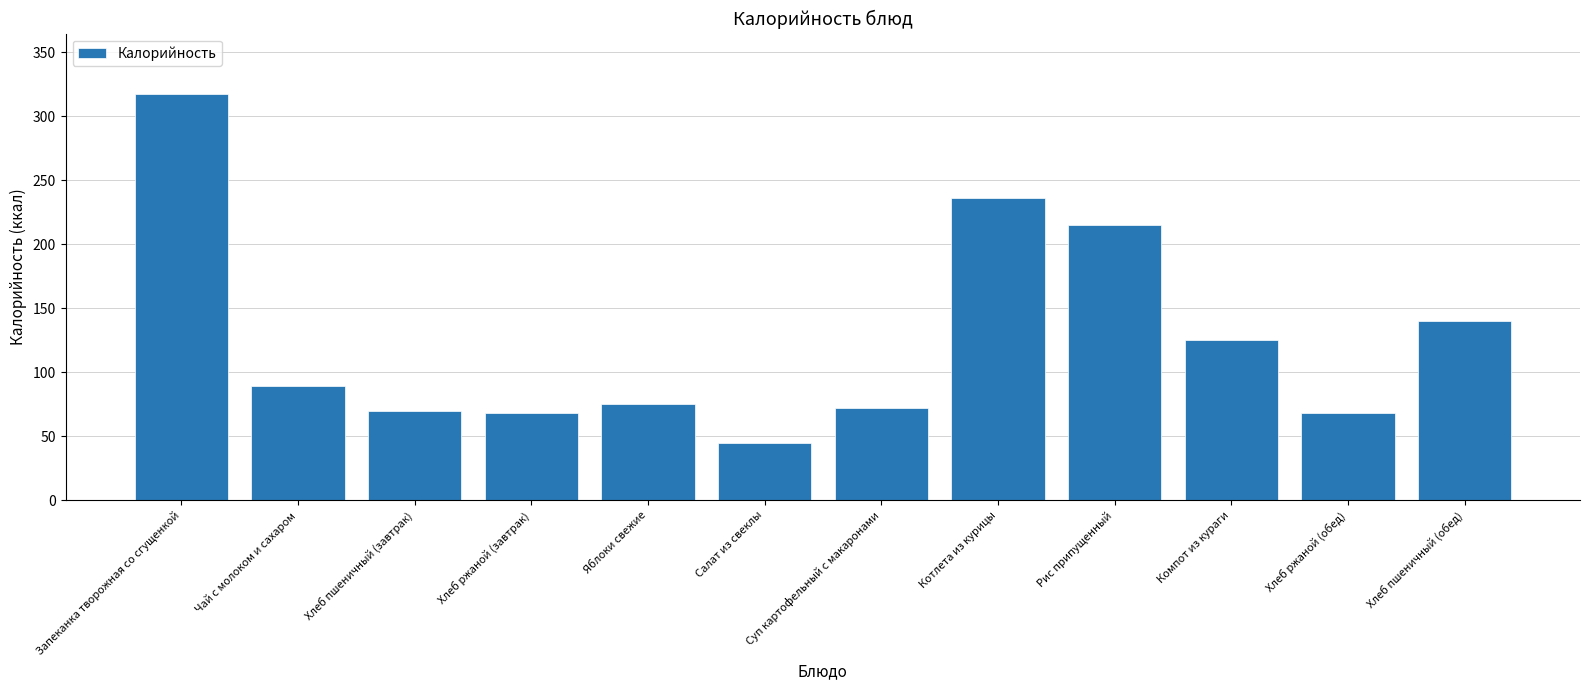

What is the sum of the values at Чай с молоком и сахаром and Хлеб пшеничный (завтрак)?

159